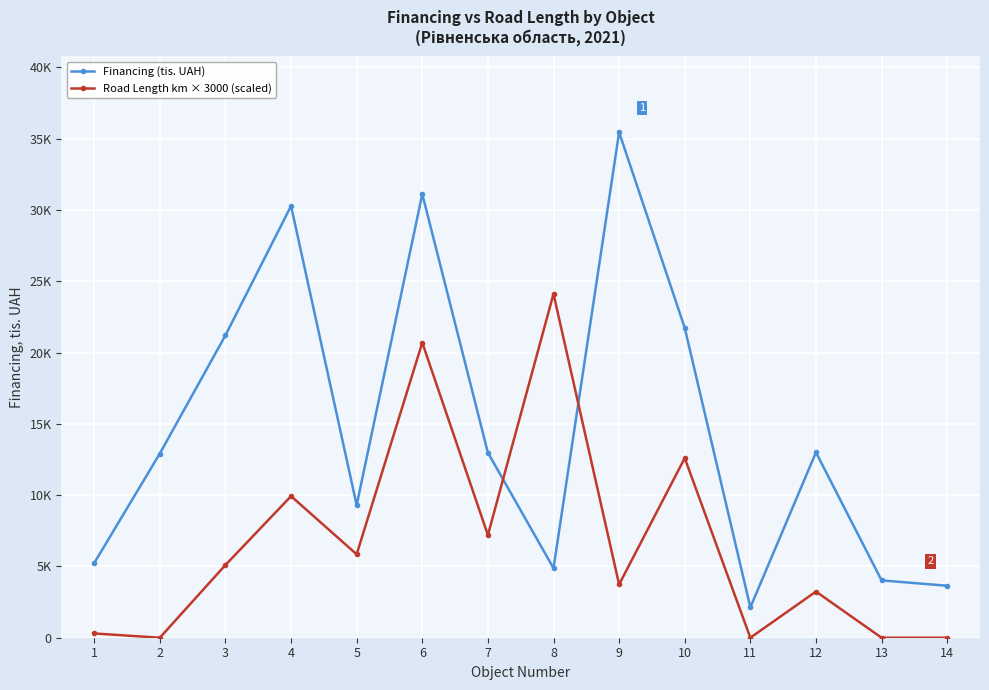

The value of Financing (tis. UAH) at 9 is 35454.3. True or false?

True